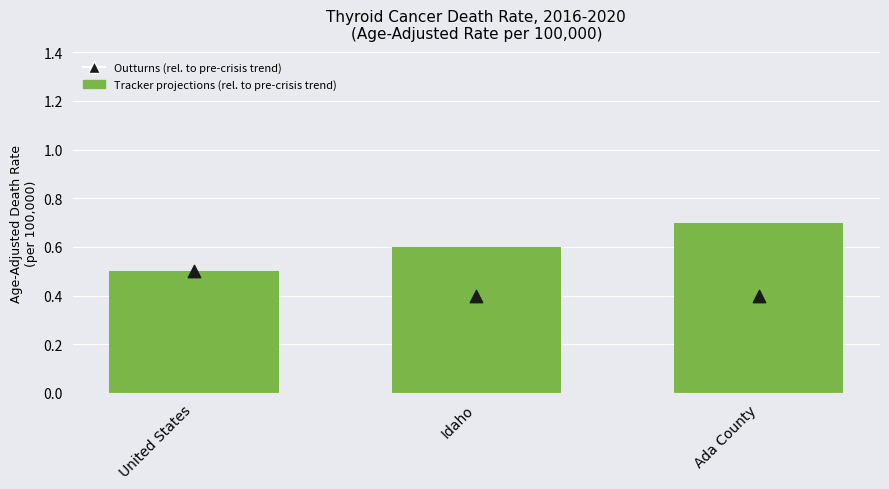

At how many categories does at least one series exceed 0?

3